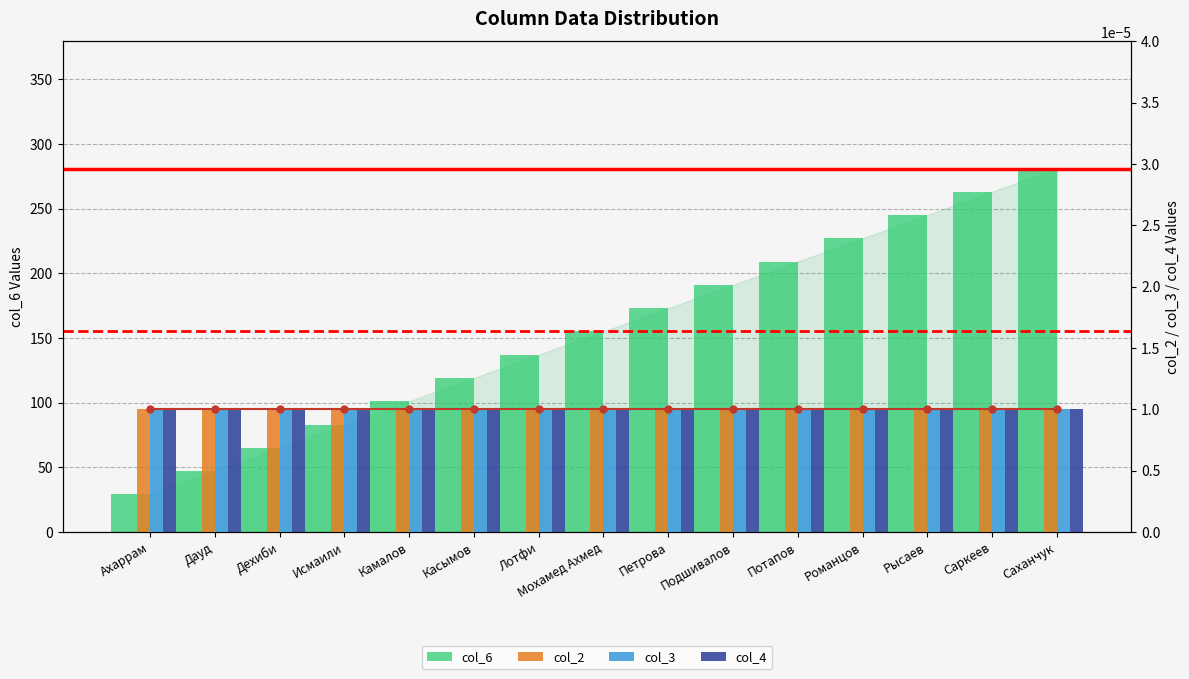

Is the value of col_6 at Романцов greater than the value of col_2 at Ахаррам?

Yes